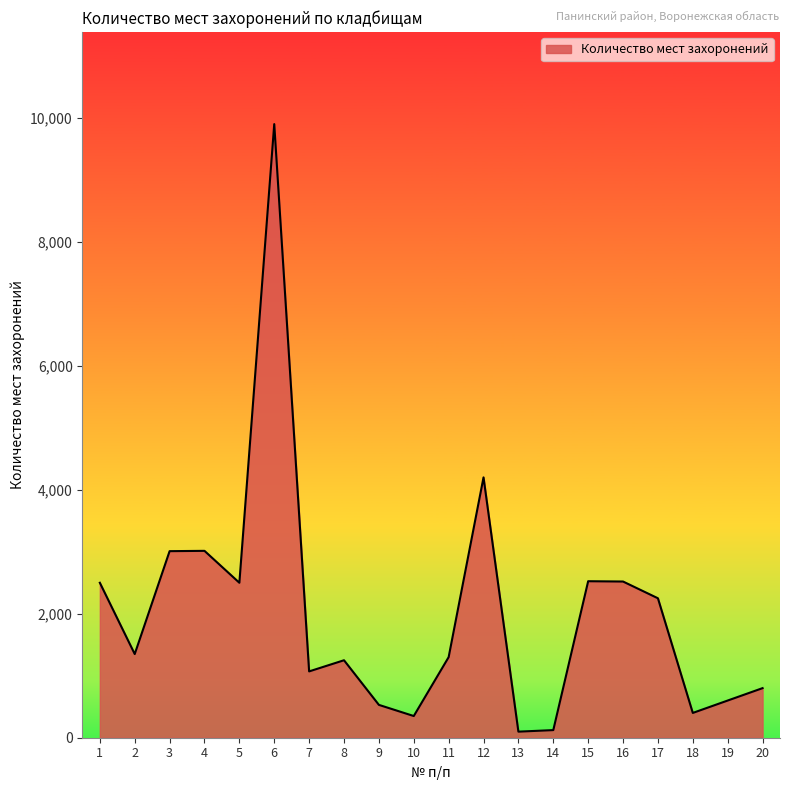

Which label corresponds to the largest value in the chart?

6